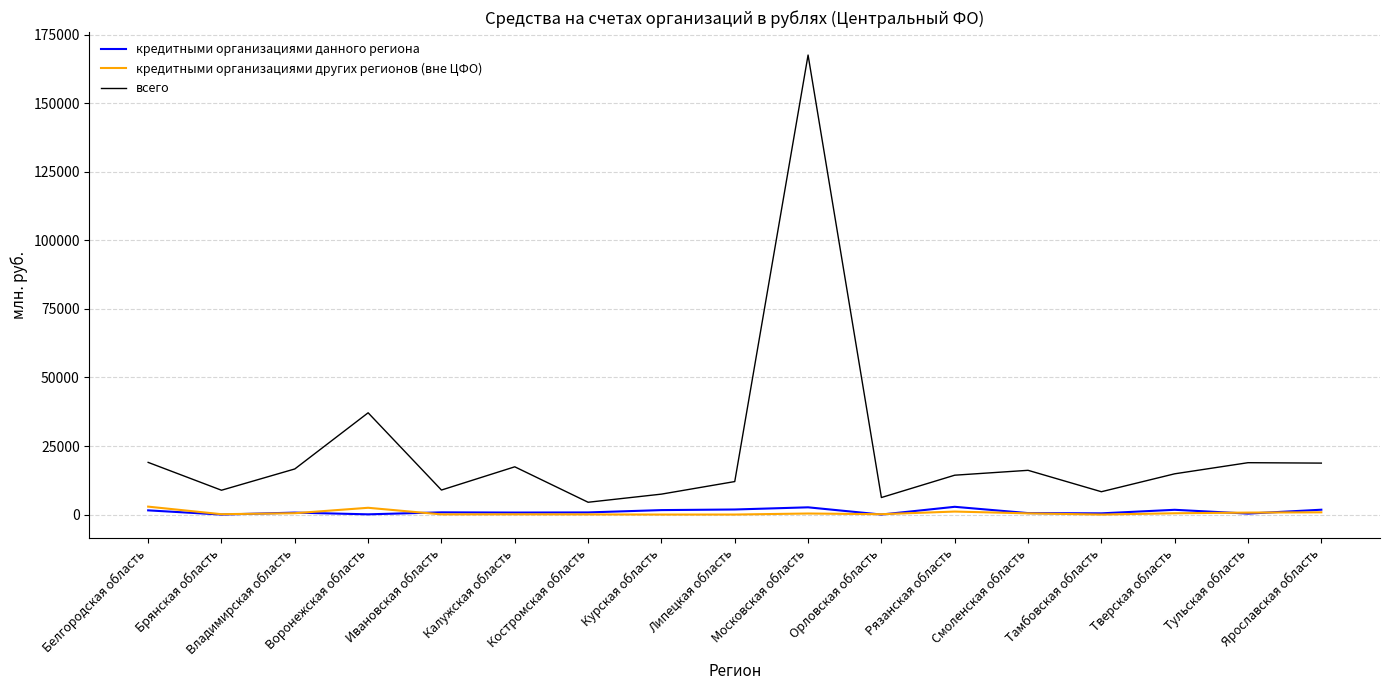

At Московская область, list the series in order from largest to smallest.

всего, кредитными организациями данного региона, кредитными организациями других регионов (вне ЦФО)